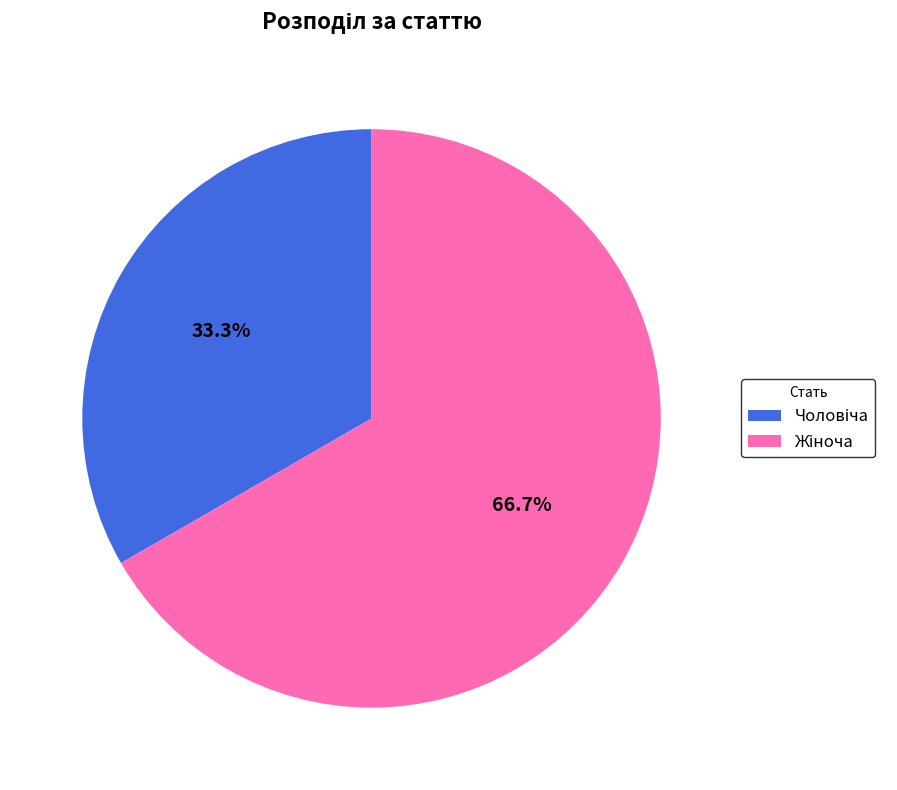

Is there any slice that represents more than half of the pie?

Yes